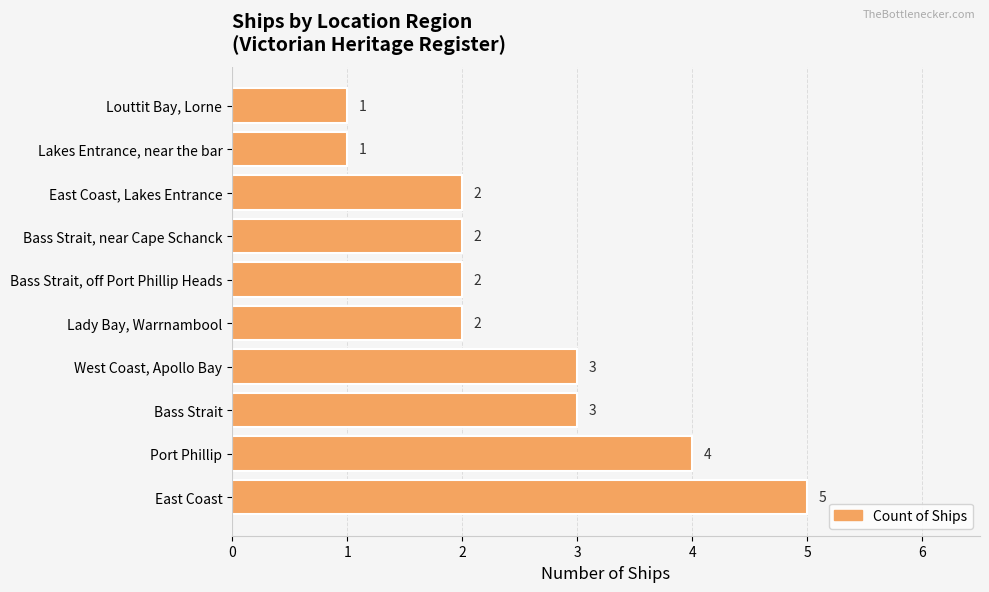

Reading top to bottom, what are all the values shown in this chart?

1	1	2	2	2	2	3	3	4	5